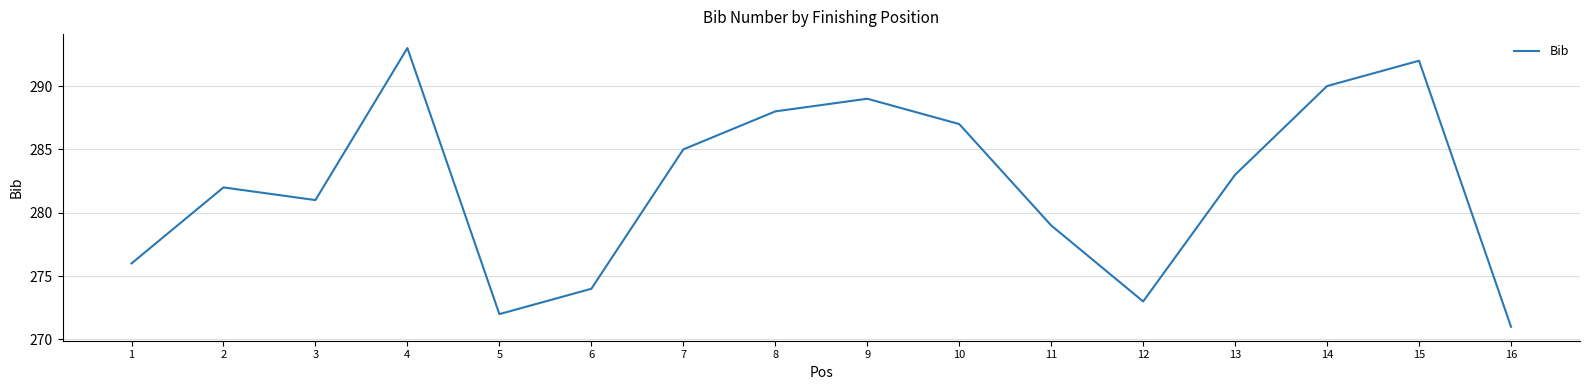

What is the approximate value at 2, to the nearest 5?

280